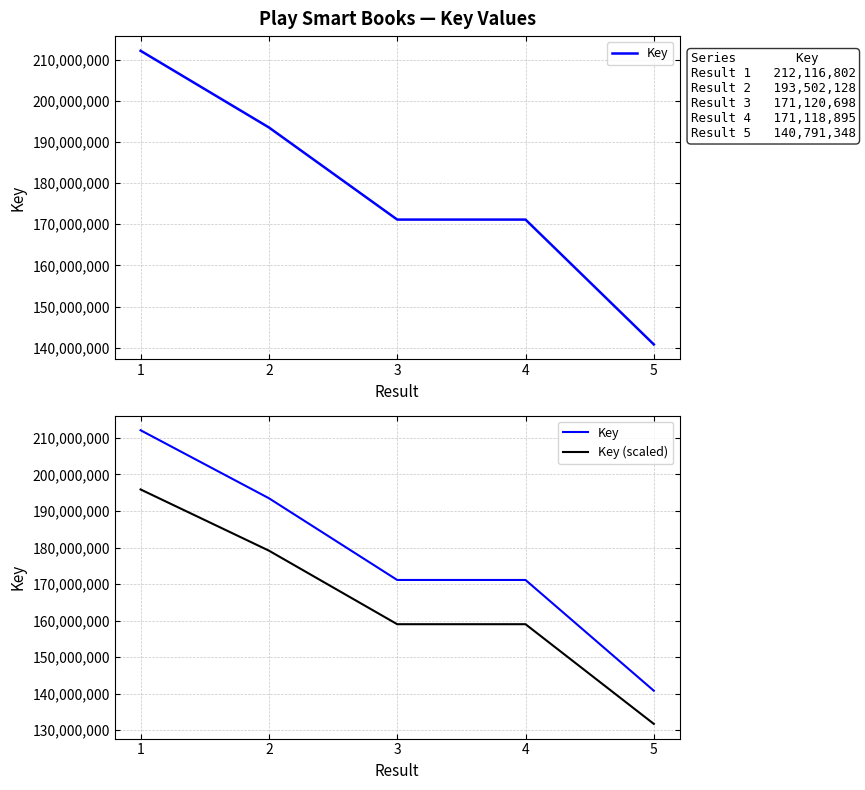

At how many categories does at least one series exceed 192044965?

2